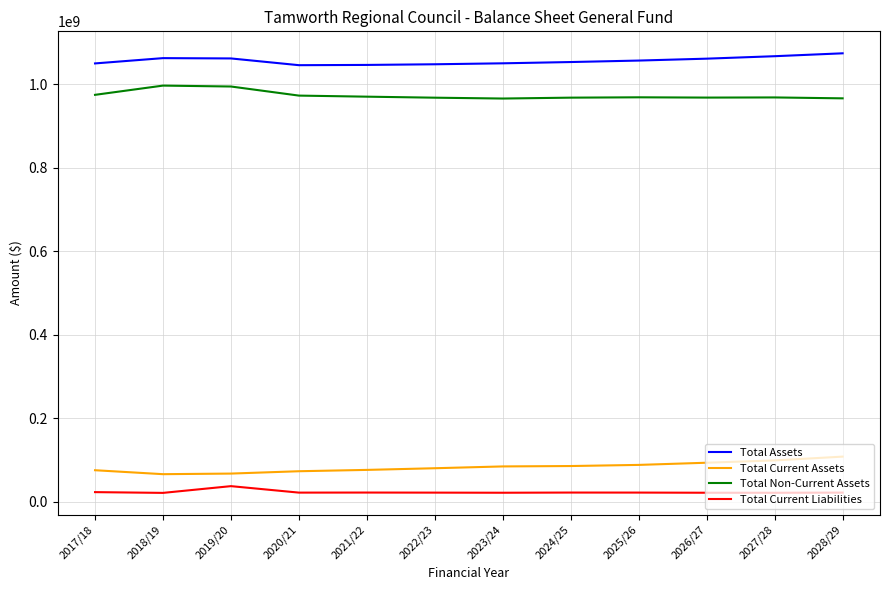

What is the highest value of the Total Current Liabilities series?

37121505.1